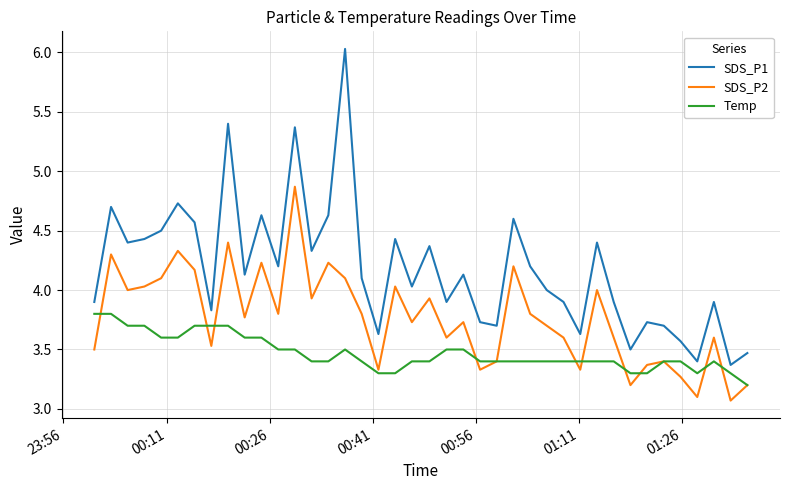

True or false: Temp has more than 1 interior local peaks.

True